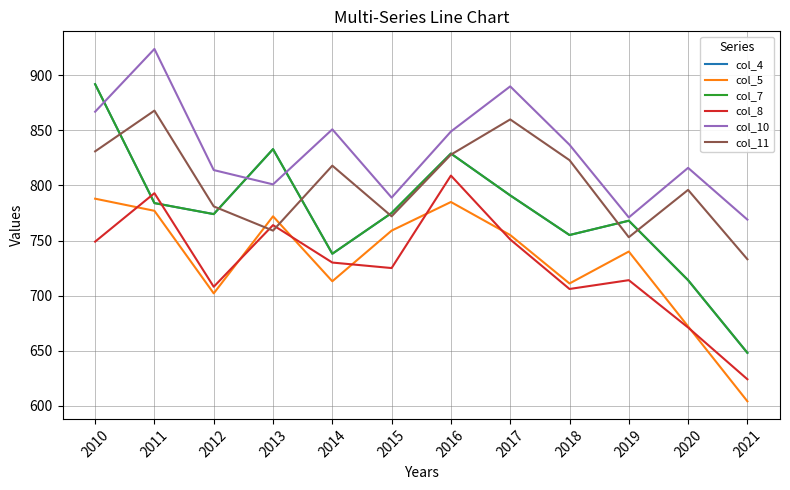

What is the average value of the col_4 series?

775